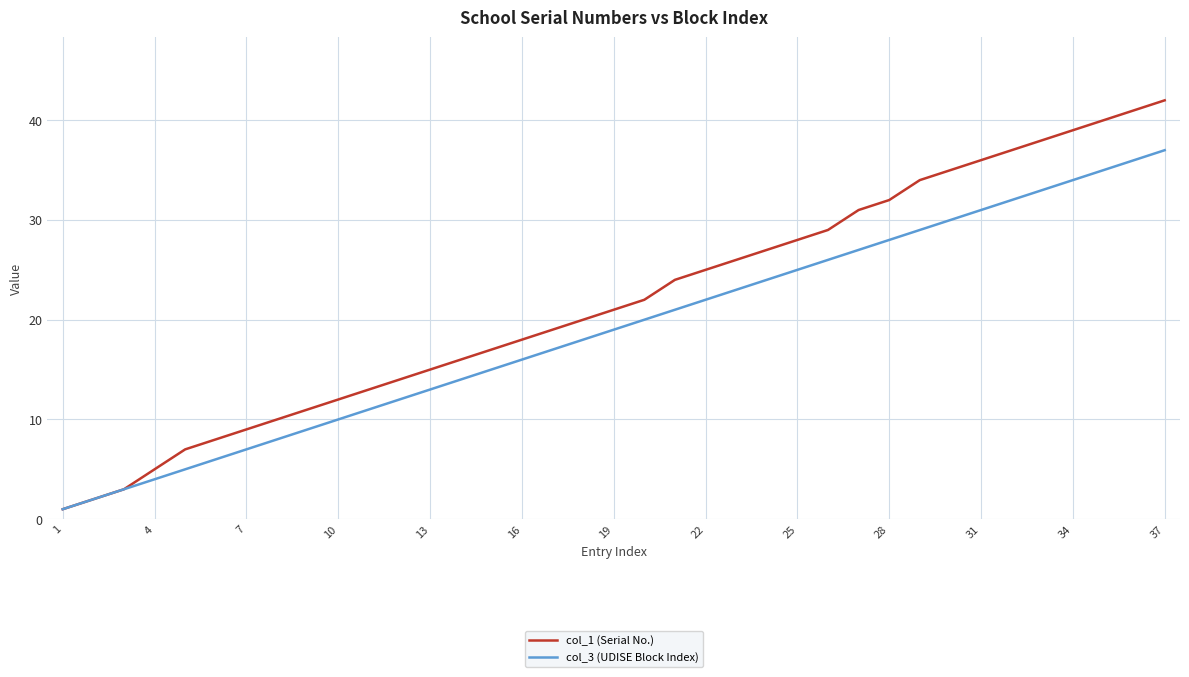

True or false: col_1 (Serial No.) has more than 0 interior local peaks.

False